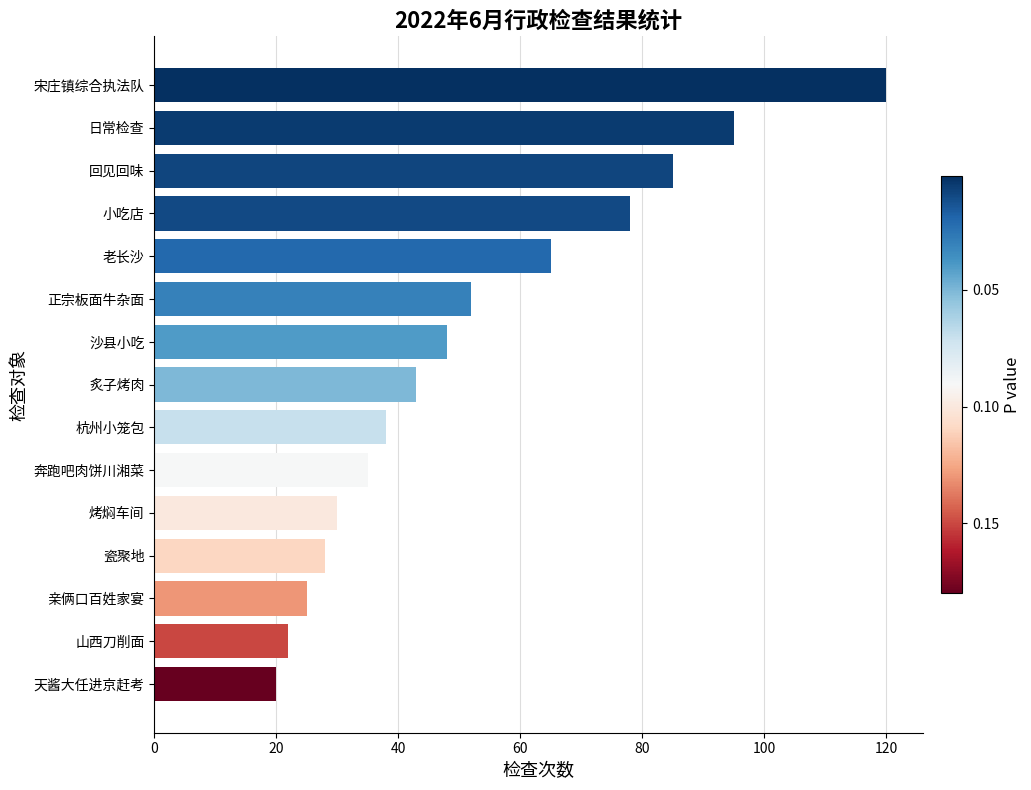

Reading bottom to top, extract all data points from this chart.

天酱大任进京赶考=20	山西刀削面=22	亲俩口百姓家宴=25	瓷聚地=28	烤焖车间=30	奔跑吧肉饼川湘菜=35	杭州小笼包=38	炙子烤肉=43	沙县小吃=48	正宗板面牛杂面=52	老长沙=65	小吃店=78	回见回味=85	日常检查=95	宋庄镇综合执法队=120